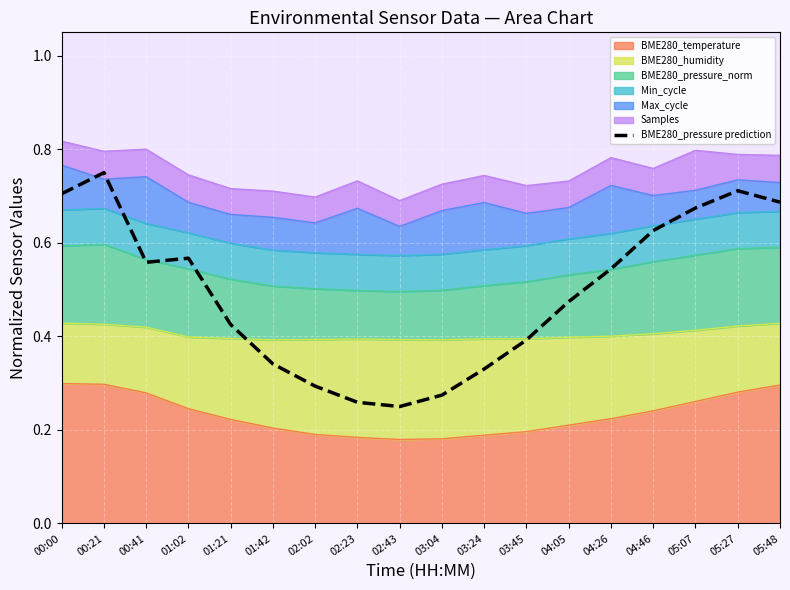

What is the label of the 2nd point from the right?

05:27